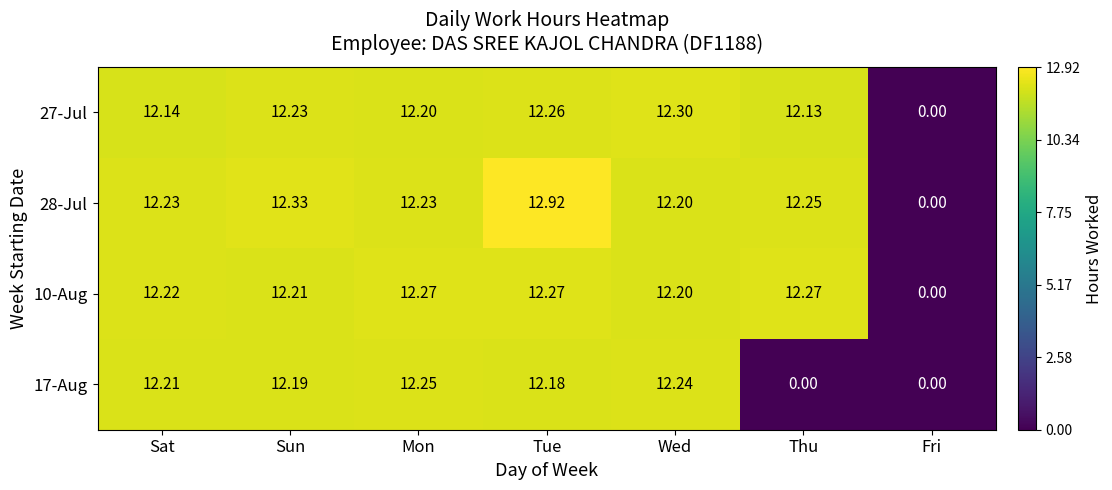

At which label does 27-Jul reach its minimum?

Fri